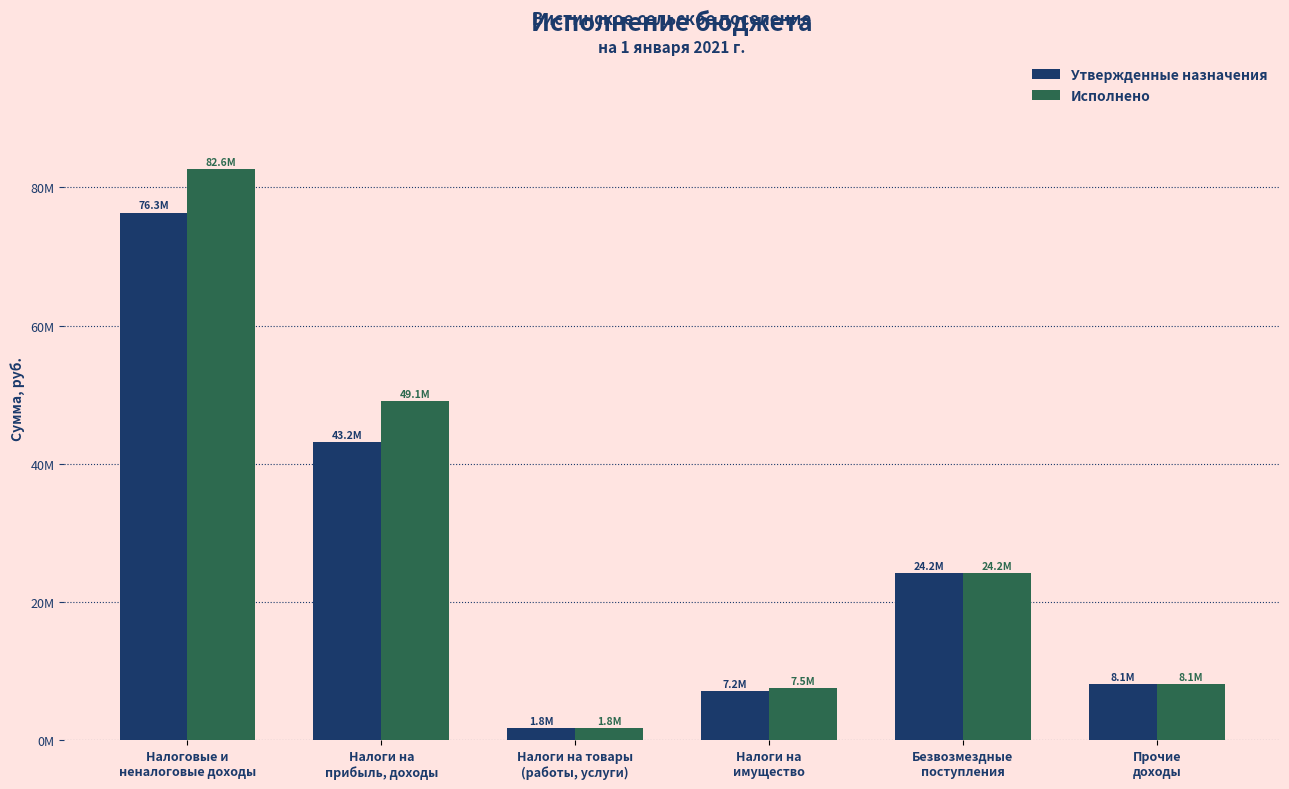

Rank the series at Безвозмездные
поступления from highest to lowest value.

Утвержденные назначения, Исполнено